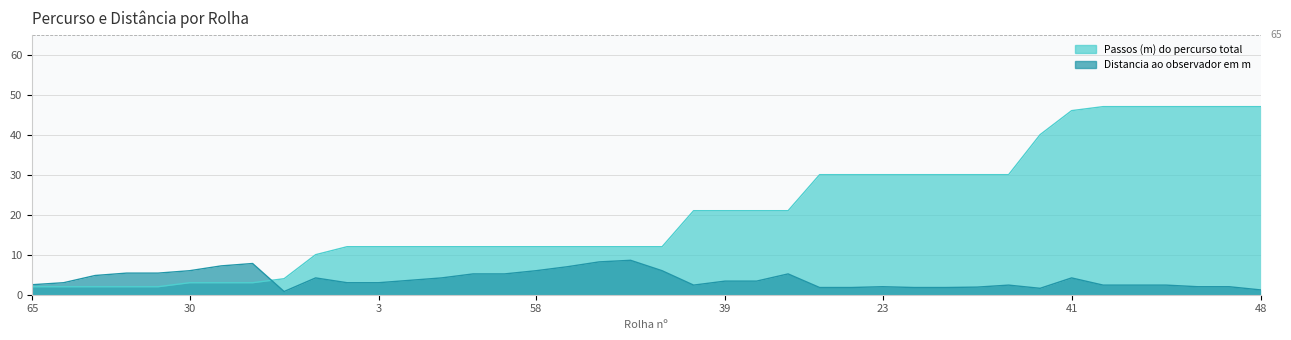

Which has a higher value, 48 or 34?

48